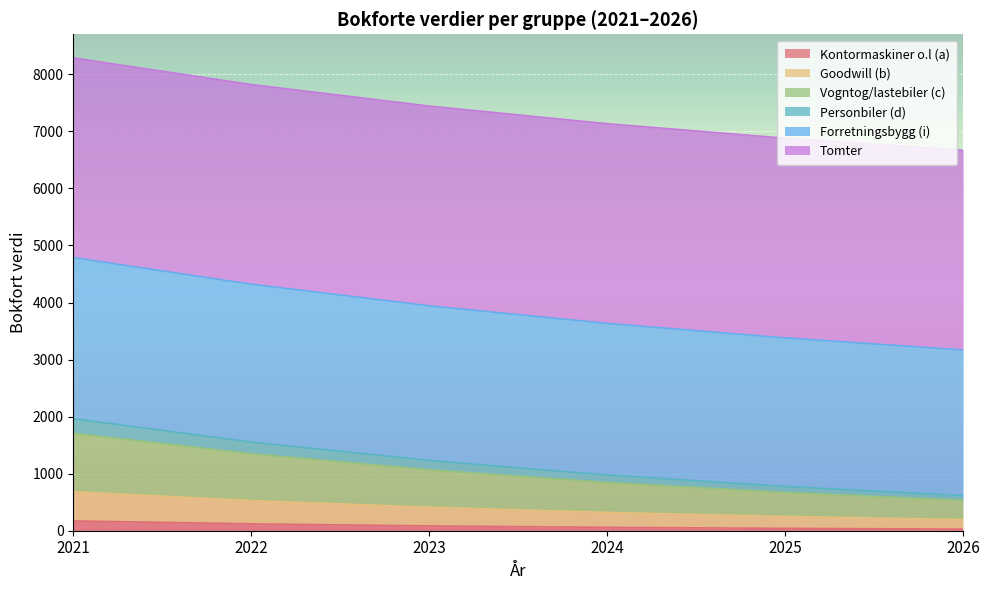

At which category is the sum across all series the highest?

2021